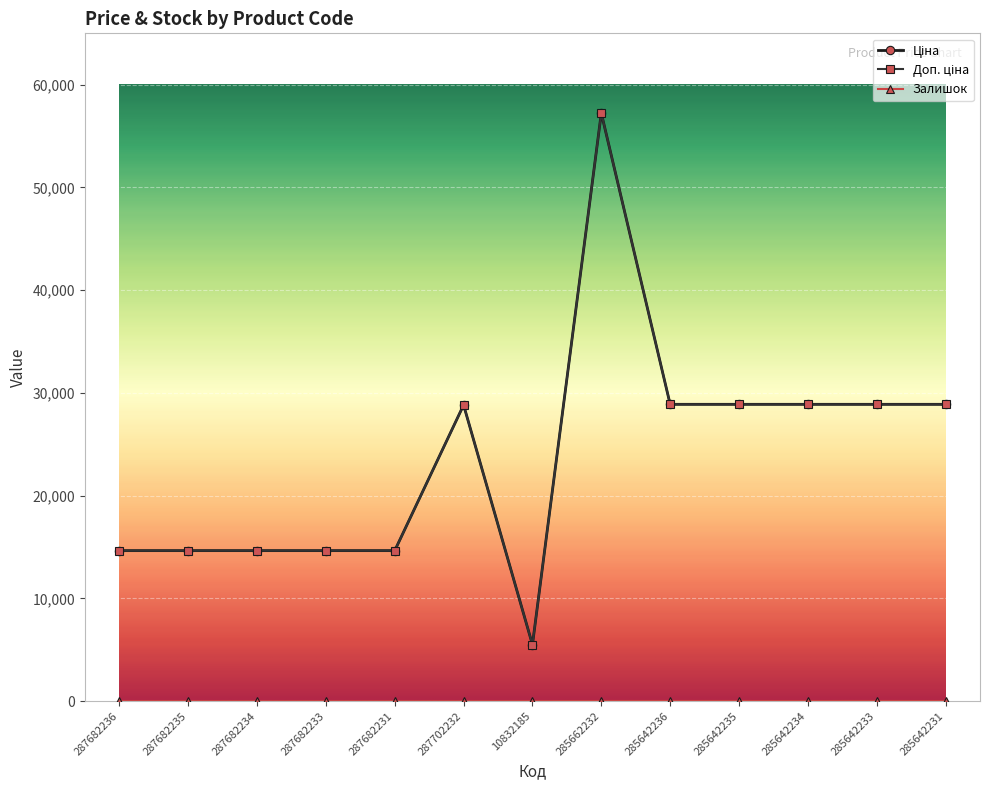

Which series has the largest range (max minus min)?

Ціна